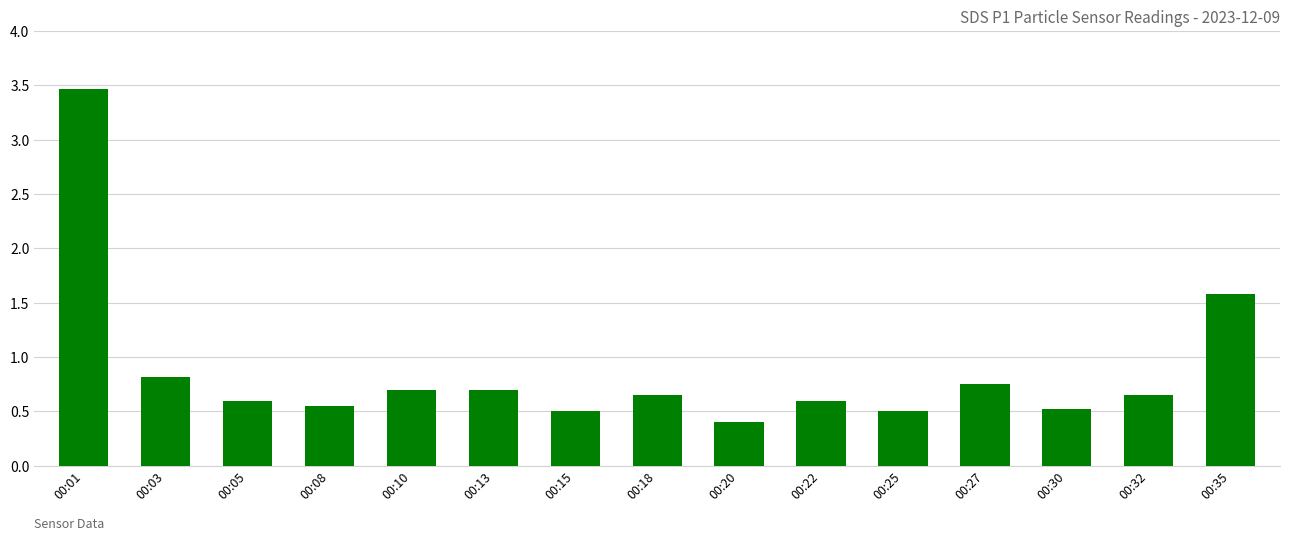

What is the change in value from 00:01 to 00:18?

-2.8